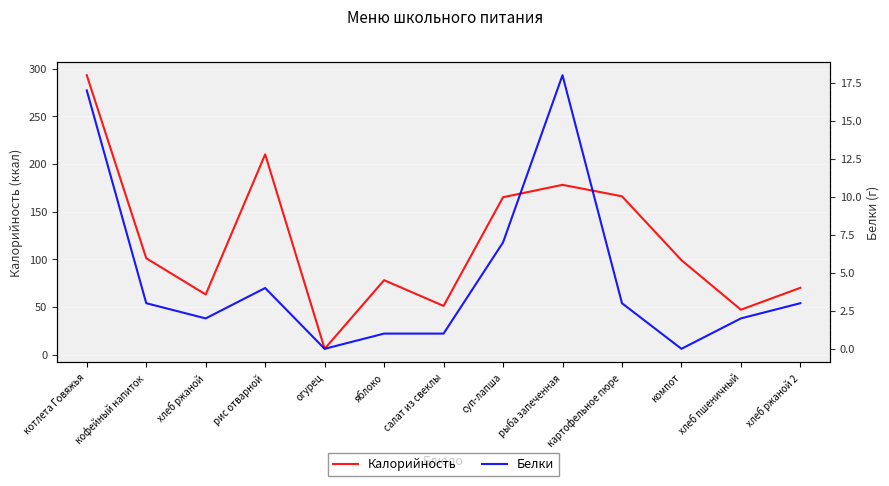

Reading left to right, extract all data points from this chart.

Калорийность: 293	101	63	210	6	78	51	165	178	166	99	47	70
Белки: 17	3	2	4	0	1	1	7	18	3	0	2	3